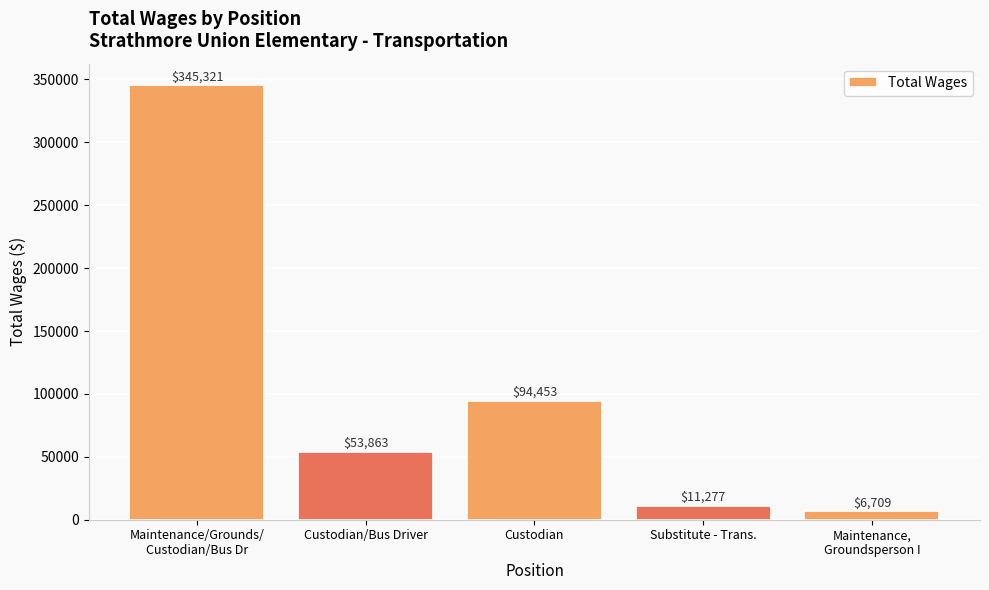

What is the value of the 1st bar from the left?

345321